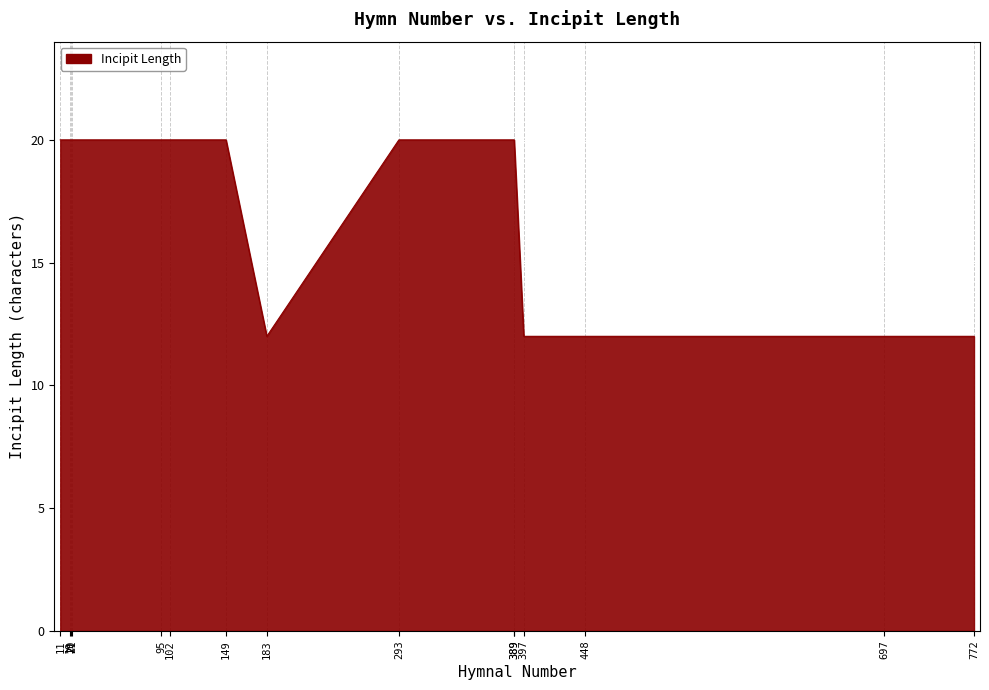

Approximately how many times larger is the value at 19 compared to 21?

1.0